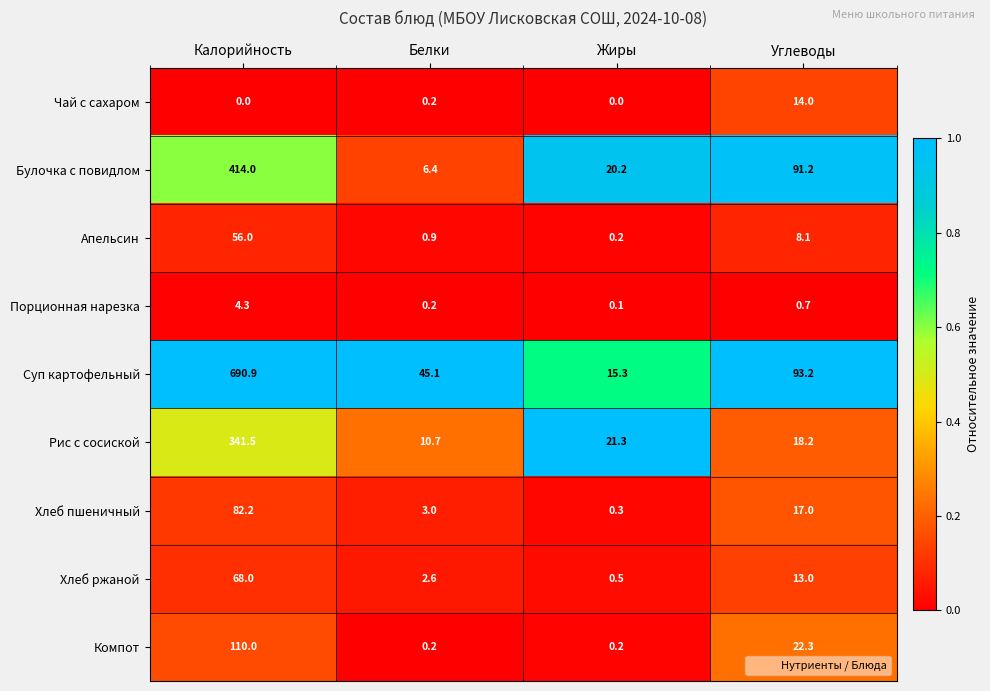

What is the difference between the second highest and second lowest values in the Хлеб пшеничный series?

14.0